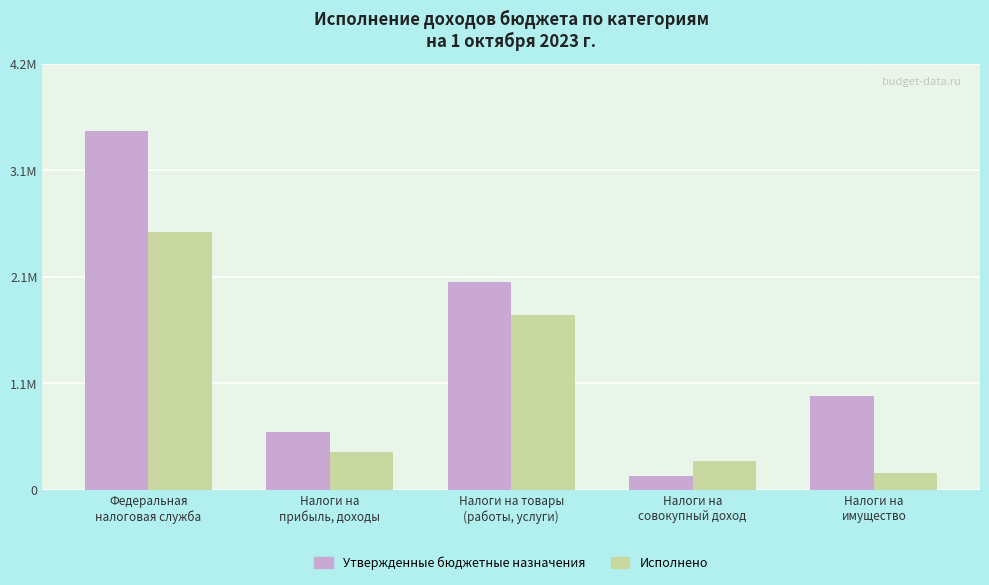

Are the bars grouped side by side (vs. stacked)?

Yes